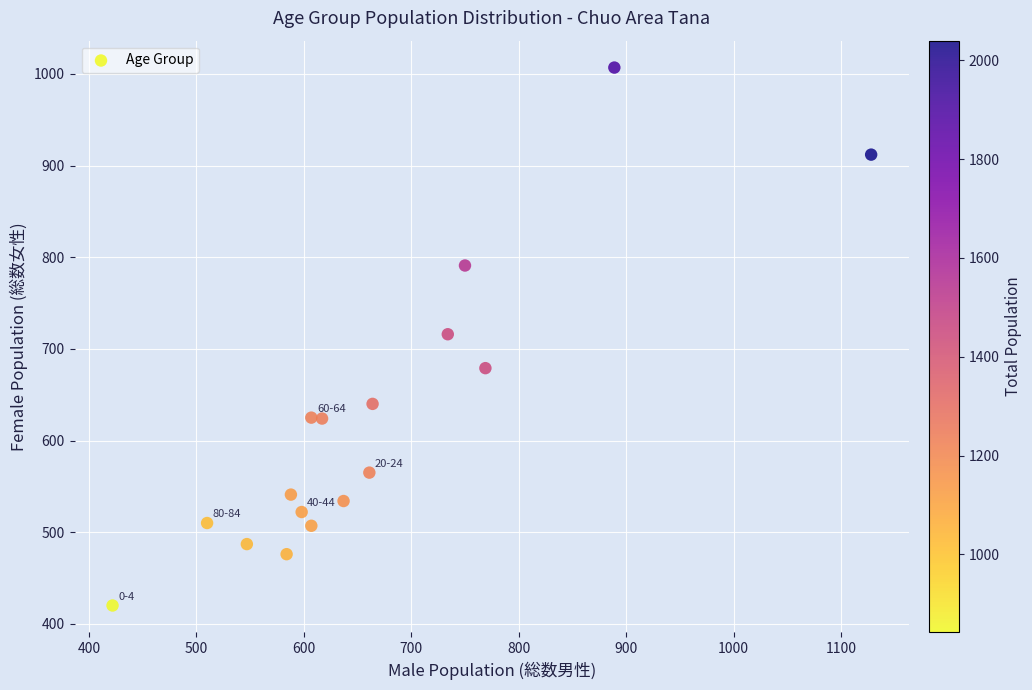

What is the range of X values (max minus min)?

706